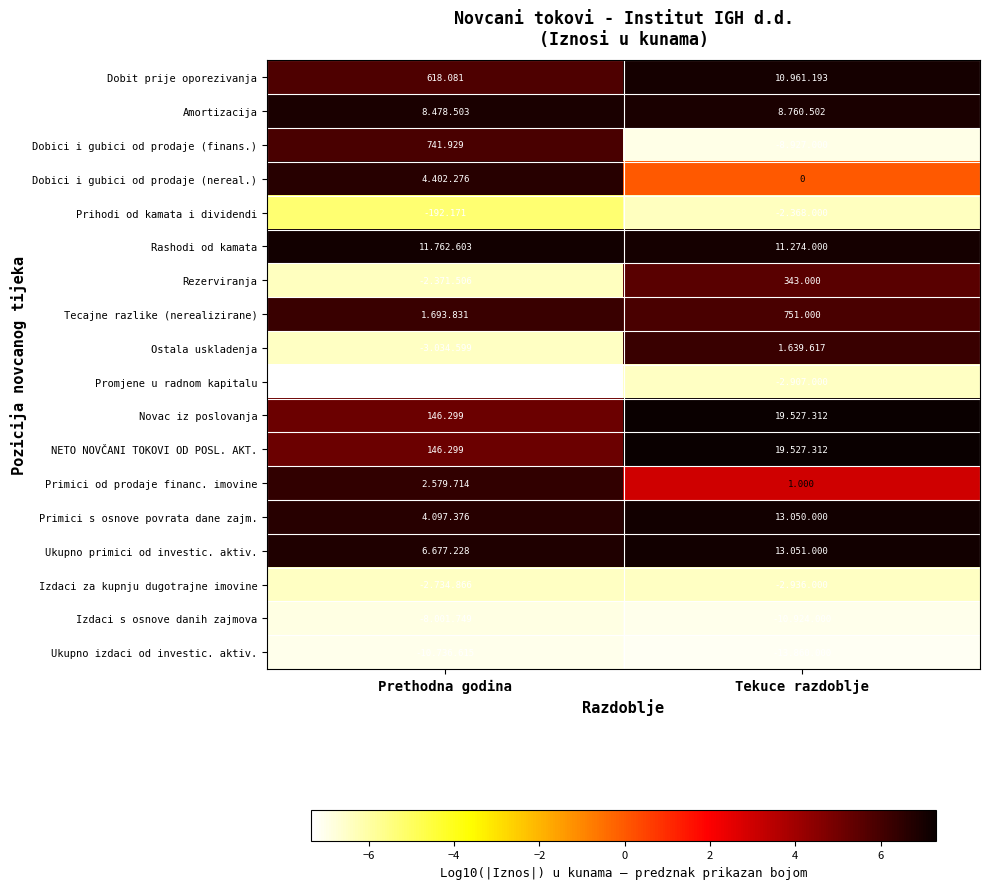

What is the lowest value of the Prihodi od kamata i dividendi series?

-6.4